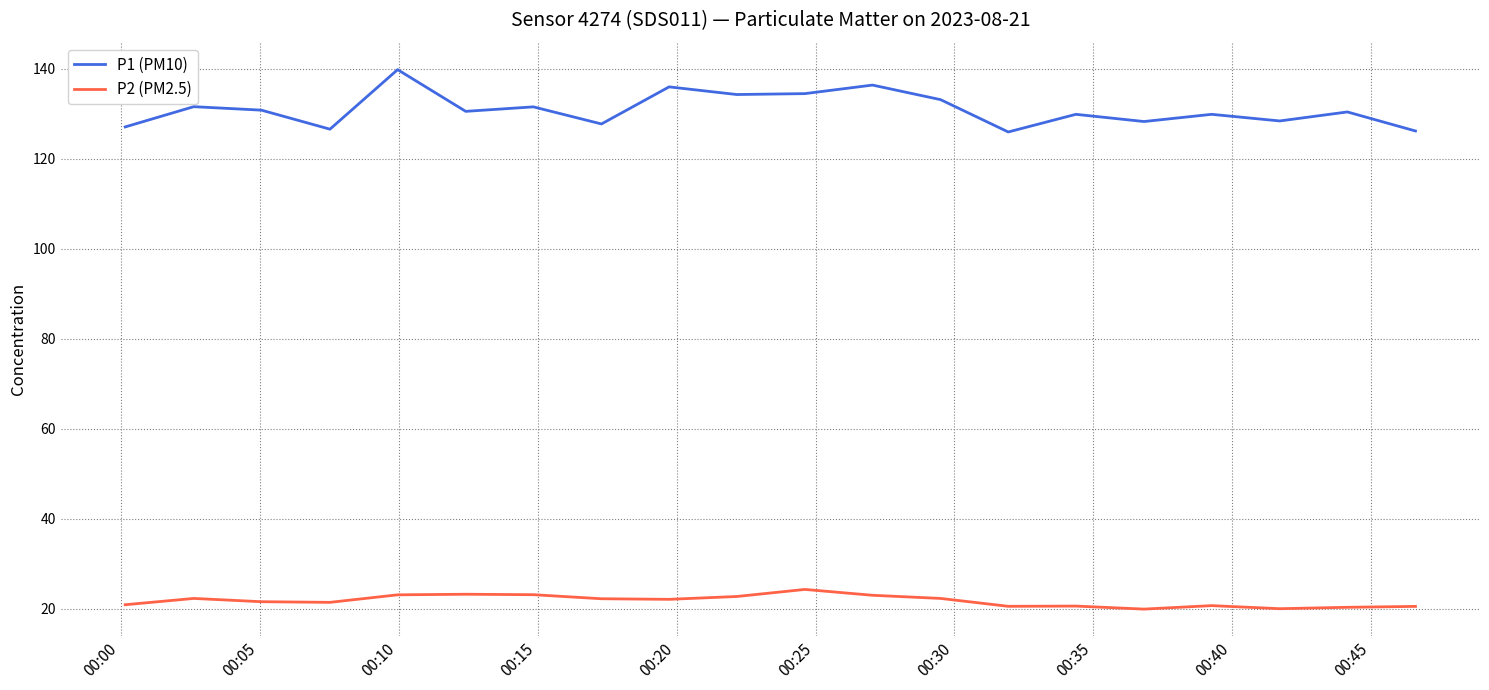

How many lines are shown in the chart?

2